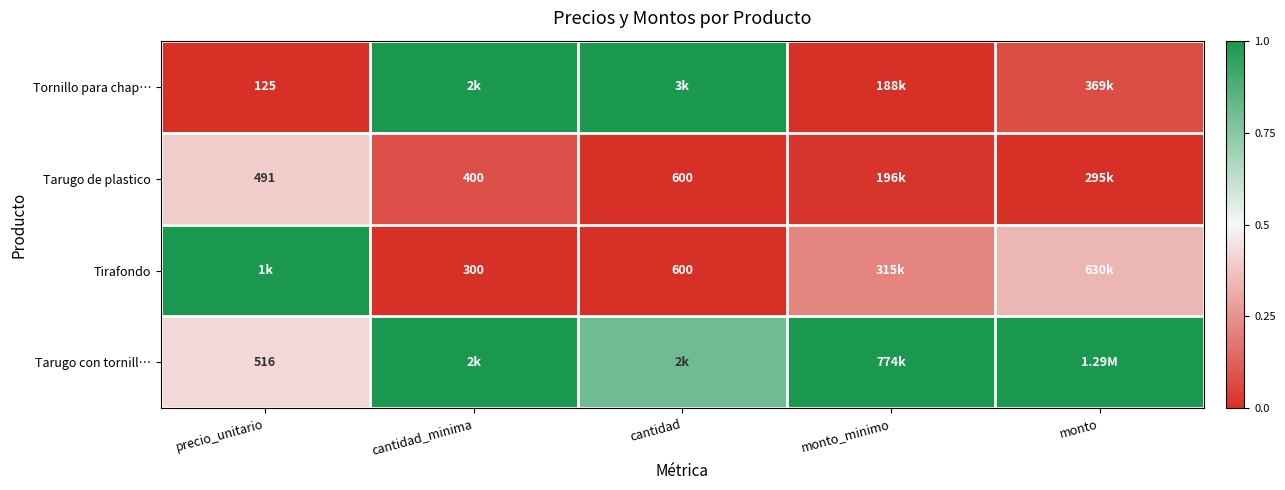

At how many categories does at least one series exceed 0?

5